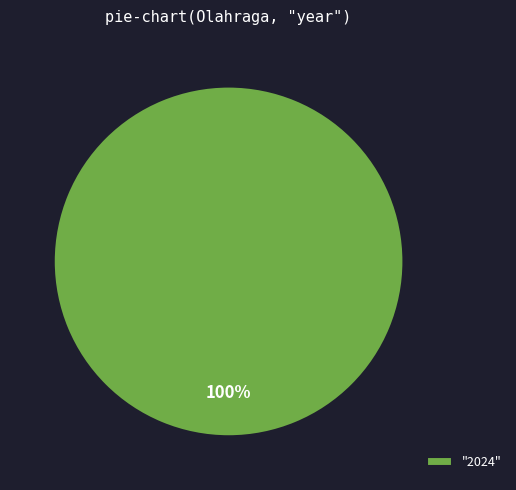

Is it true that "2024" is 86% of the pie?

False